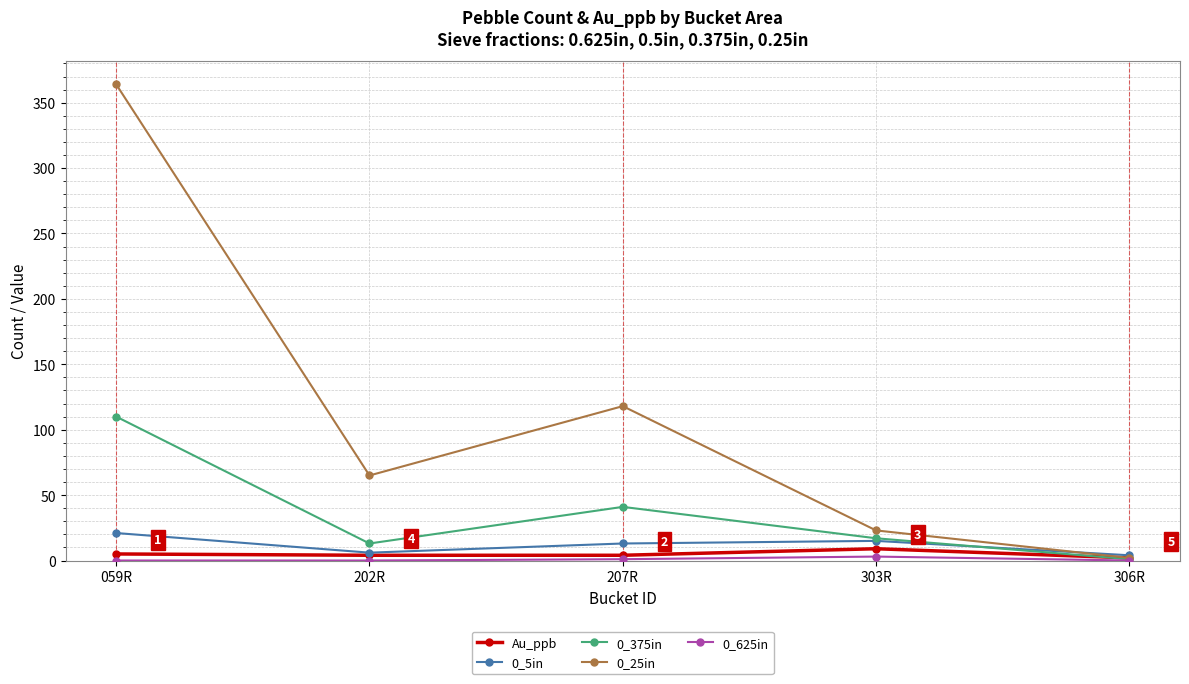

What position from the left is 306R?

5